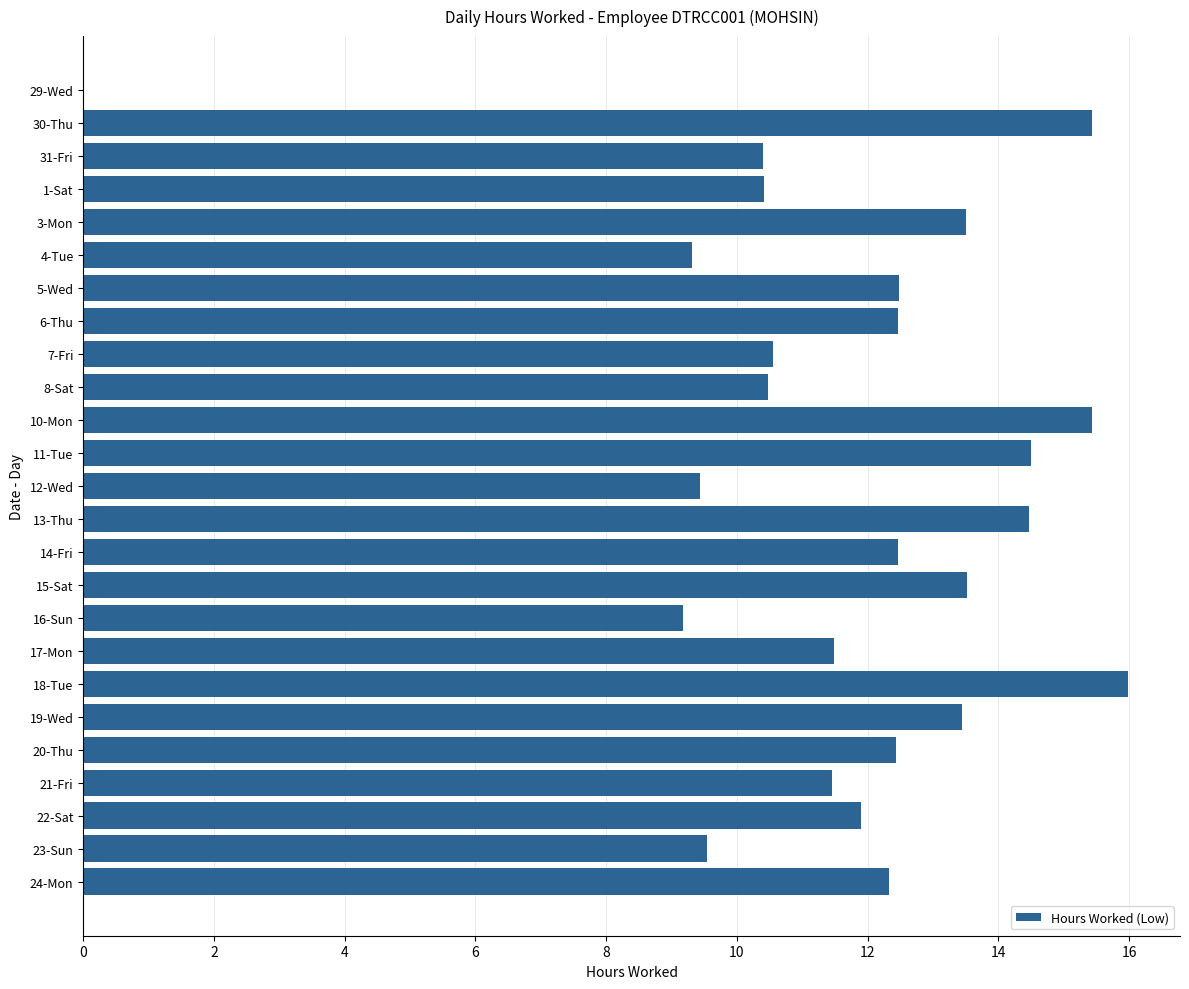

What is the maximum value shown in the chart?

16.0